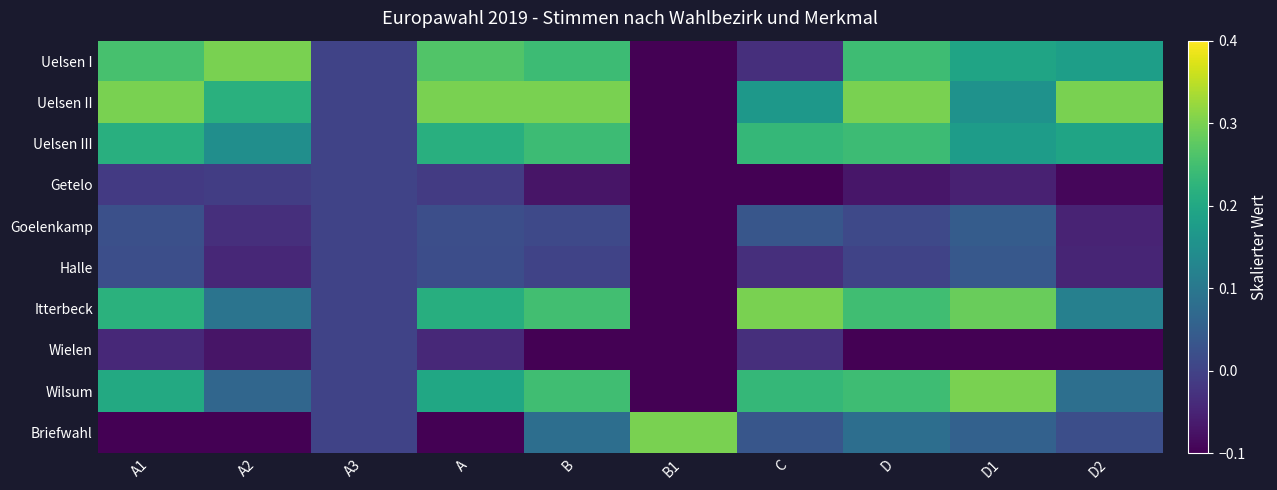

At which category is the sum across all series the highest?

B